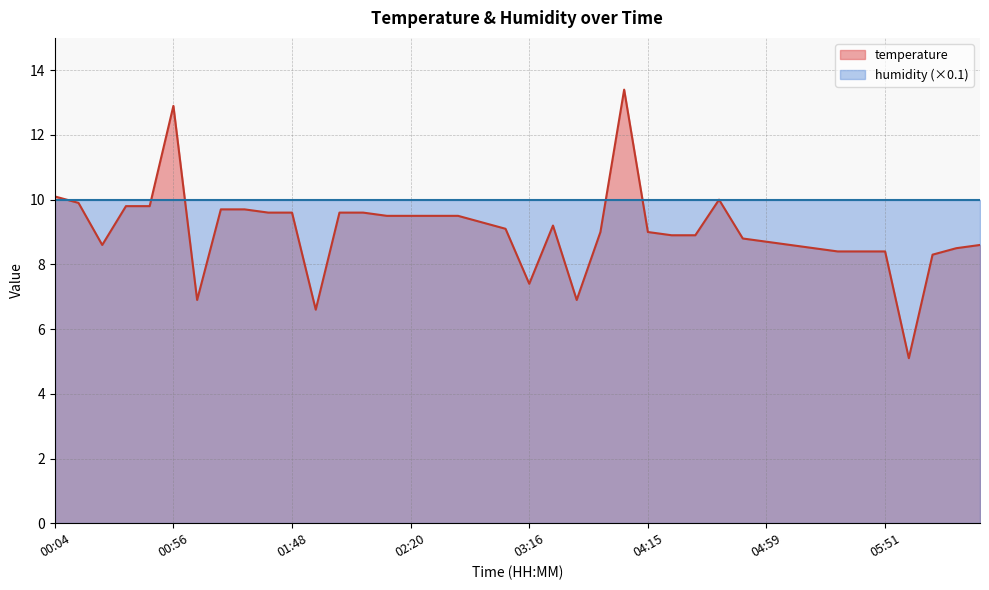

At which category does the data reach its first local valley?

00:36